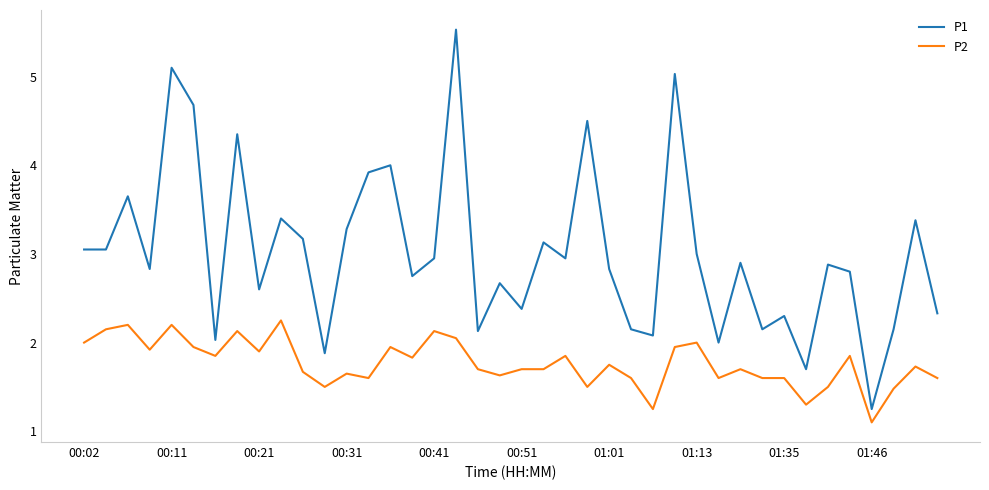

Does the chart display data point markers on the line(s)?

No